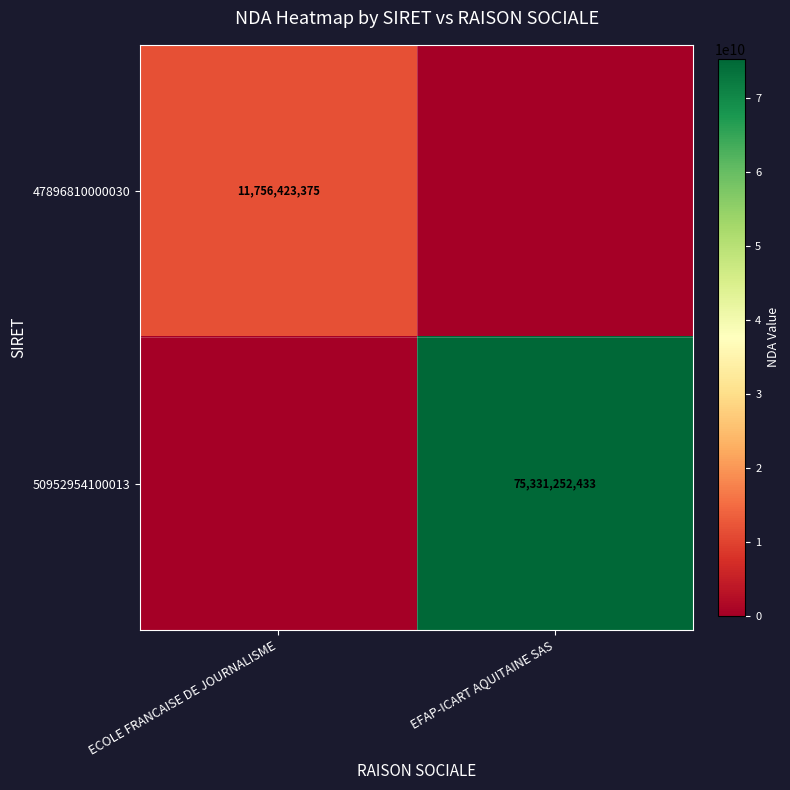

Is it true that 50952954100013 equals 75331252433 at EFAP-ICART AQUITAINE SAS?

True